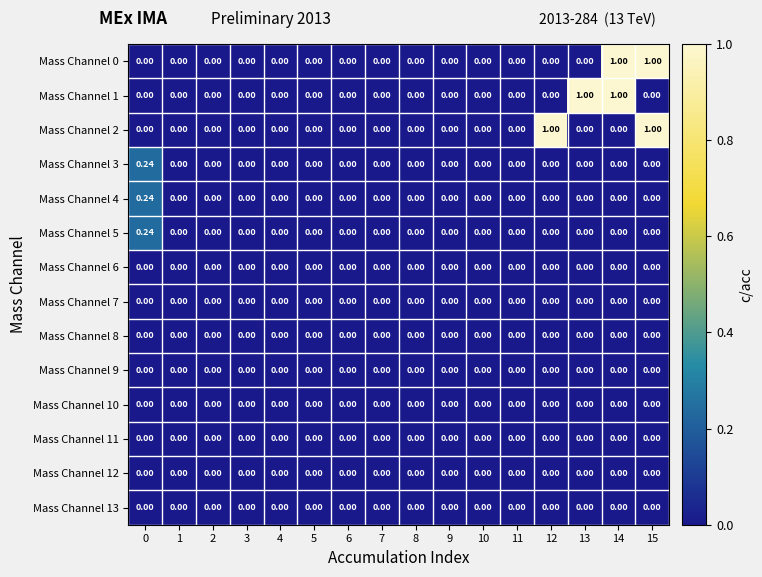

Is the value of Mass Channel 2 at 15 greater than the value of Mass Channel 8 at 1?

Yes